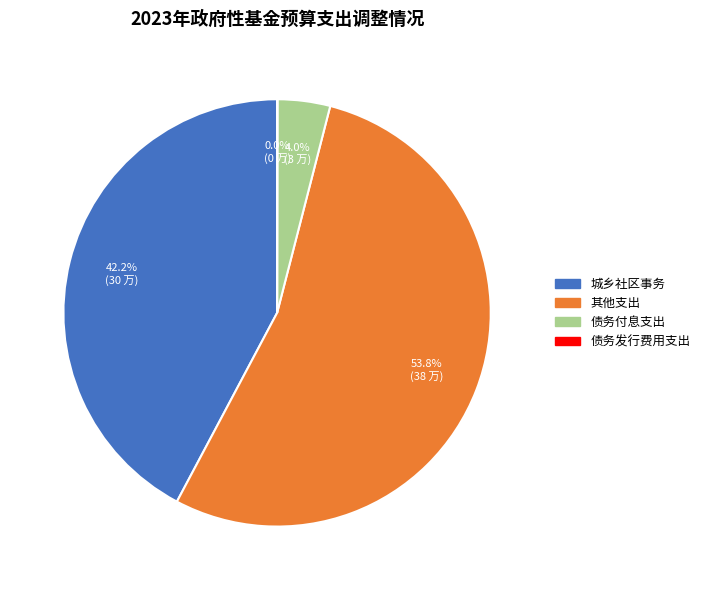

What portion of the pie excludes 其他支出?

46.2%